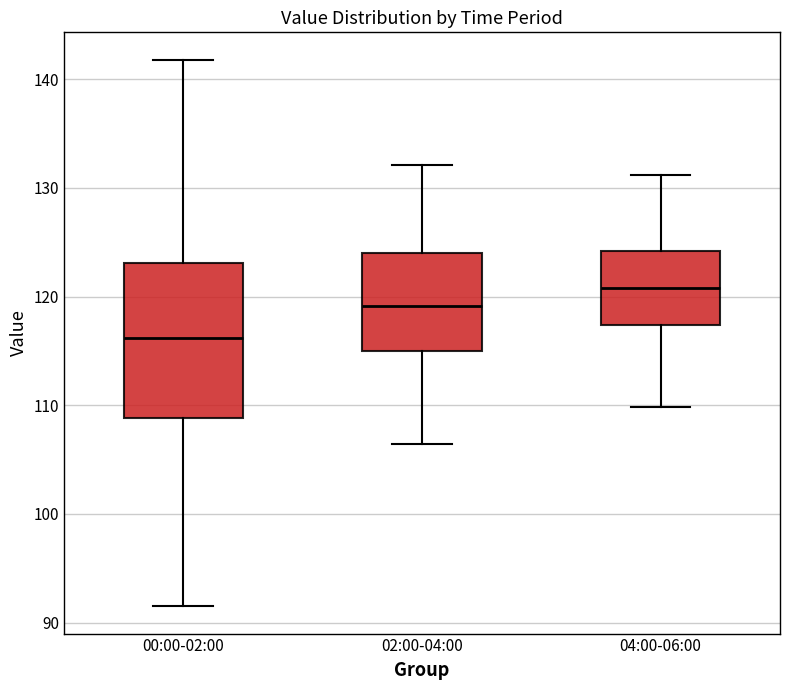

Which box's median line is the lowest?

00:00-02:00